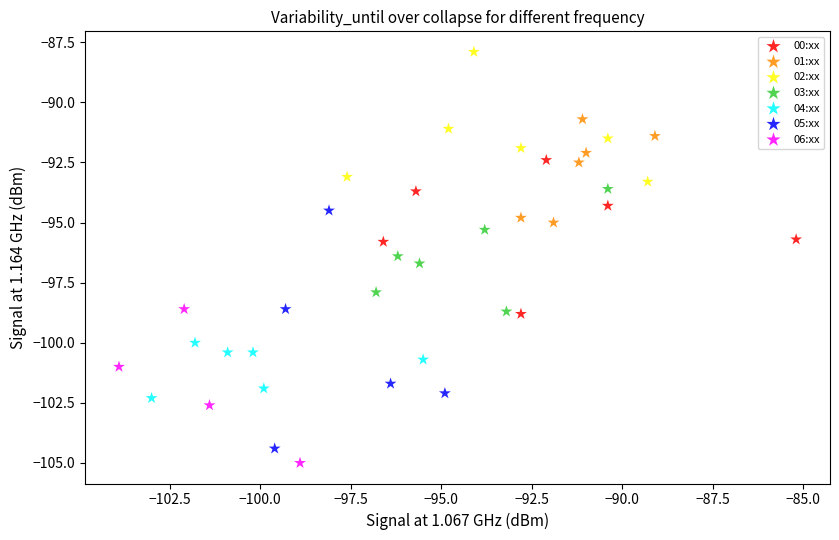

Which series has the largest Y range (max minus min)?

05:xx